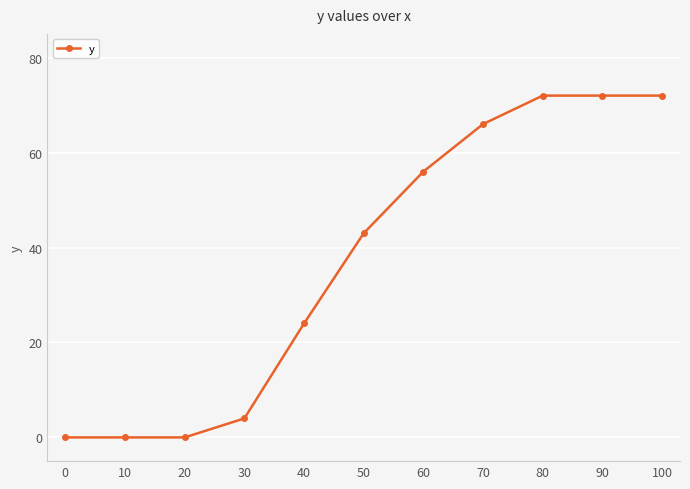

What is the maximum value shown in the chart?

72